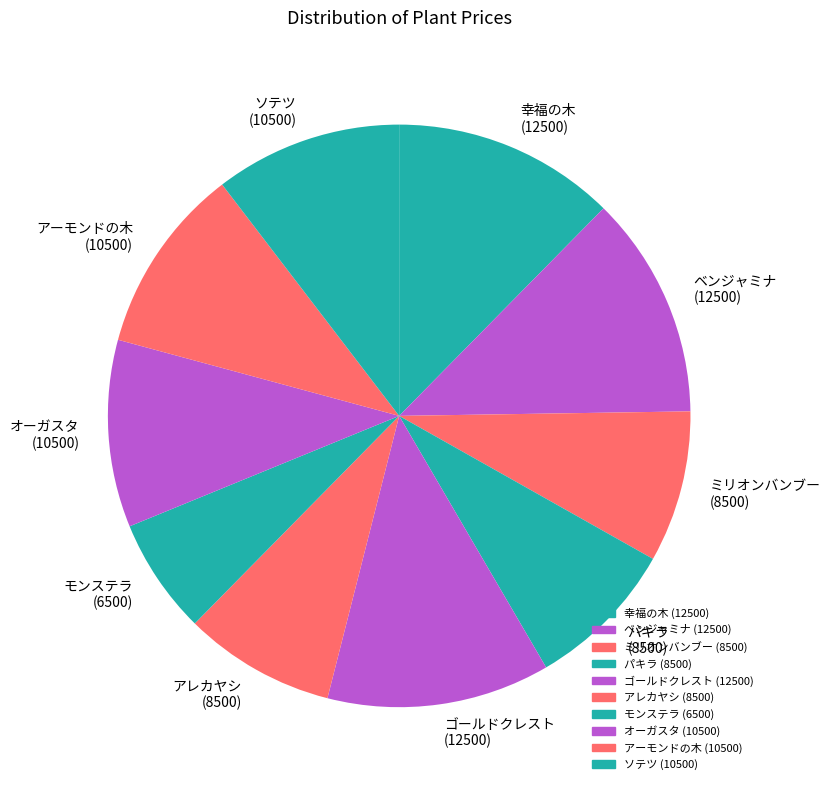

Approximately how many times larger is the value at ゴールドクレスト compared to パキラ?

1.5